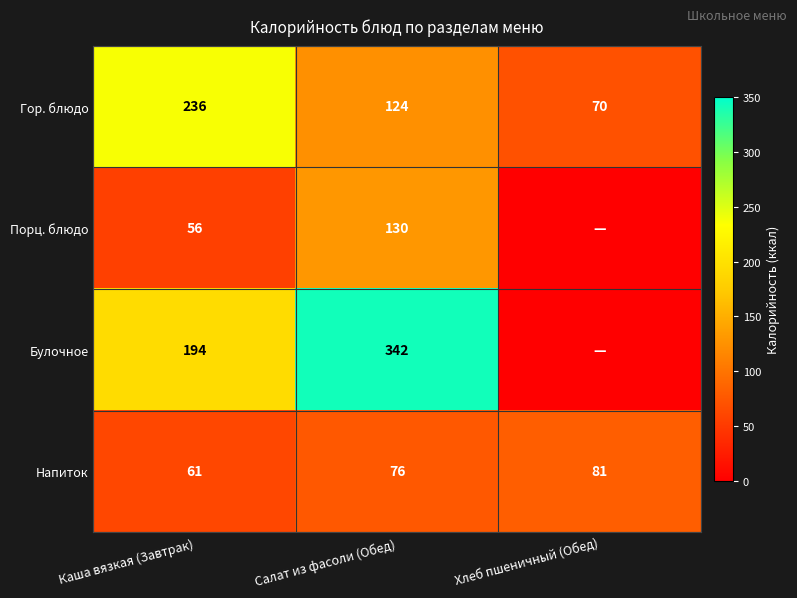

What is the spread (max minus min) of values at Салат из фасоли (Обед)?

266